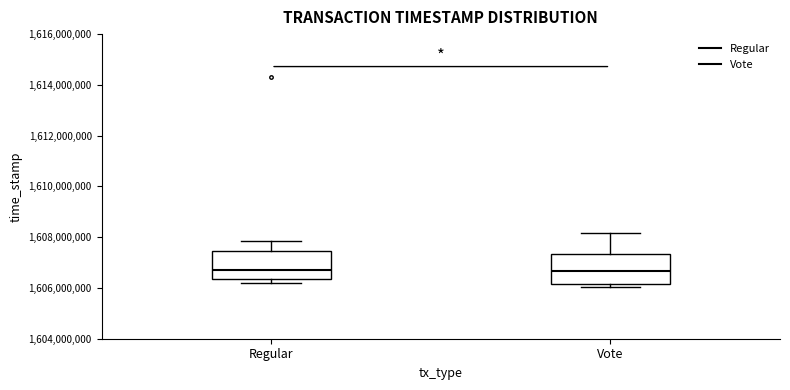

Reading left to right, transcribe this box plot: for each box, give where its median line is, the range the box spans, and where its two whiskers end, as read against the y-axis. The values are not printed on the chart, so give them approximately, as read against the axis.

Regular: median 1606800000, box 1606400000 to 1607400000, whiskers 1606200000 to 1607800000
Vote: median 1606600000, box 1606200000 to 1607400000, whiskers 1606000000 to 1608200000